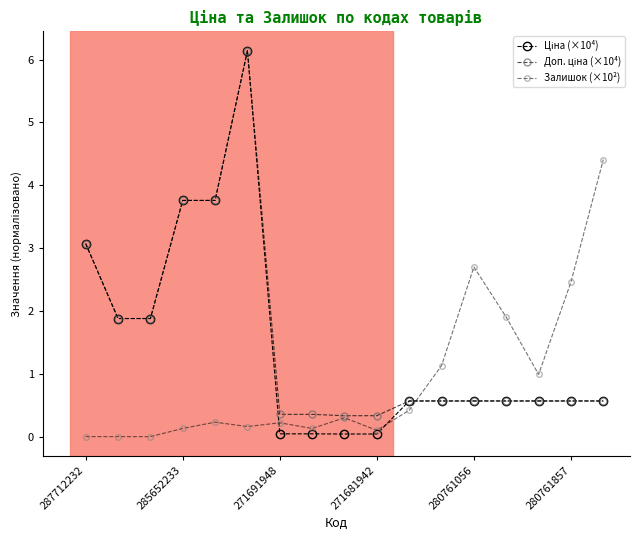

Does the chart have visible grid lines?

No